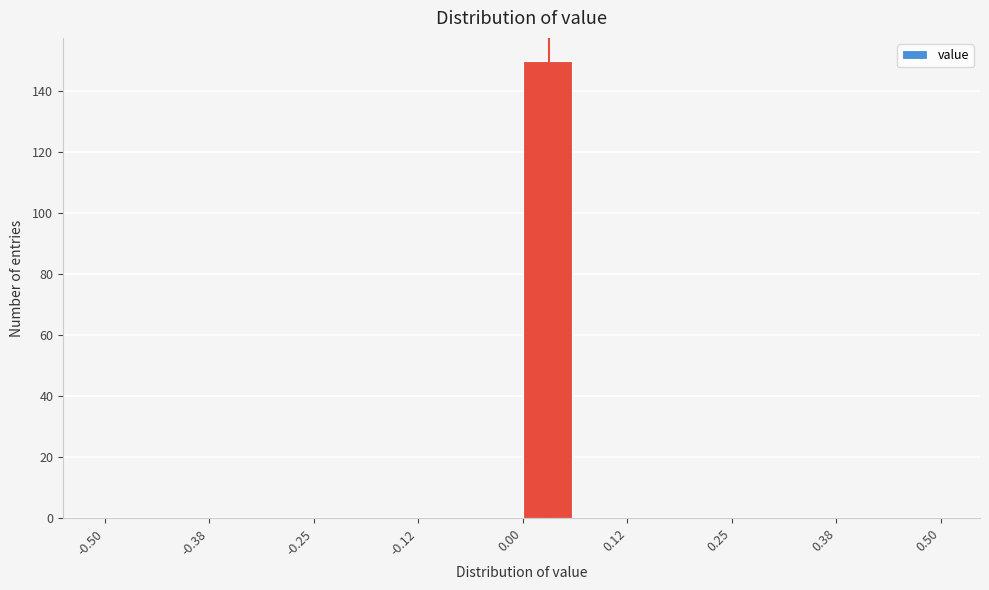

Read against the x-axis, roughly where is the centre of the tallest bar?

0.02